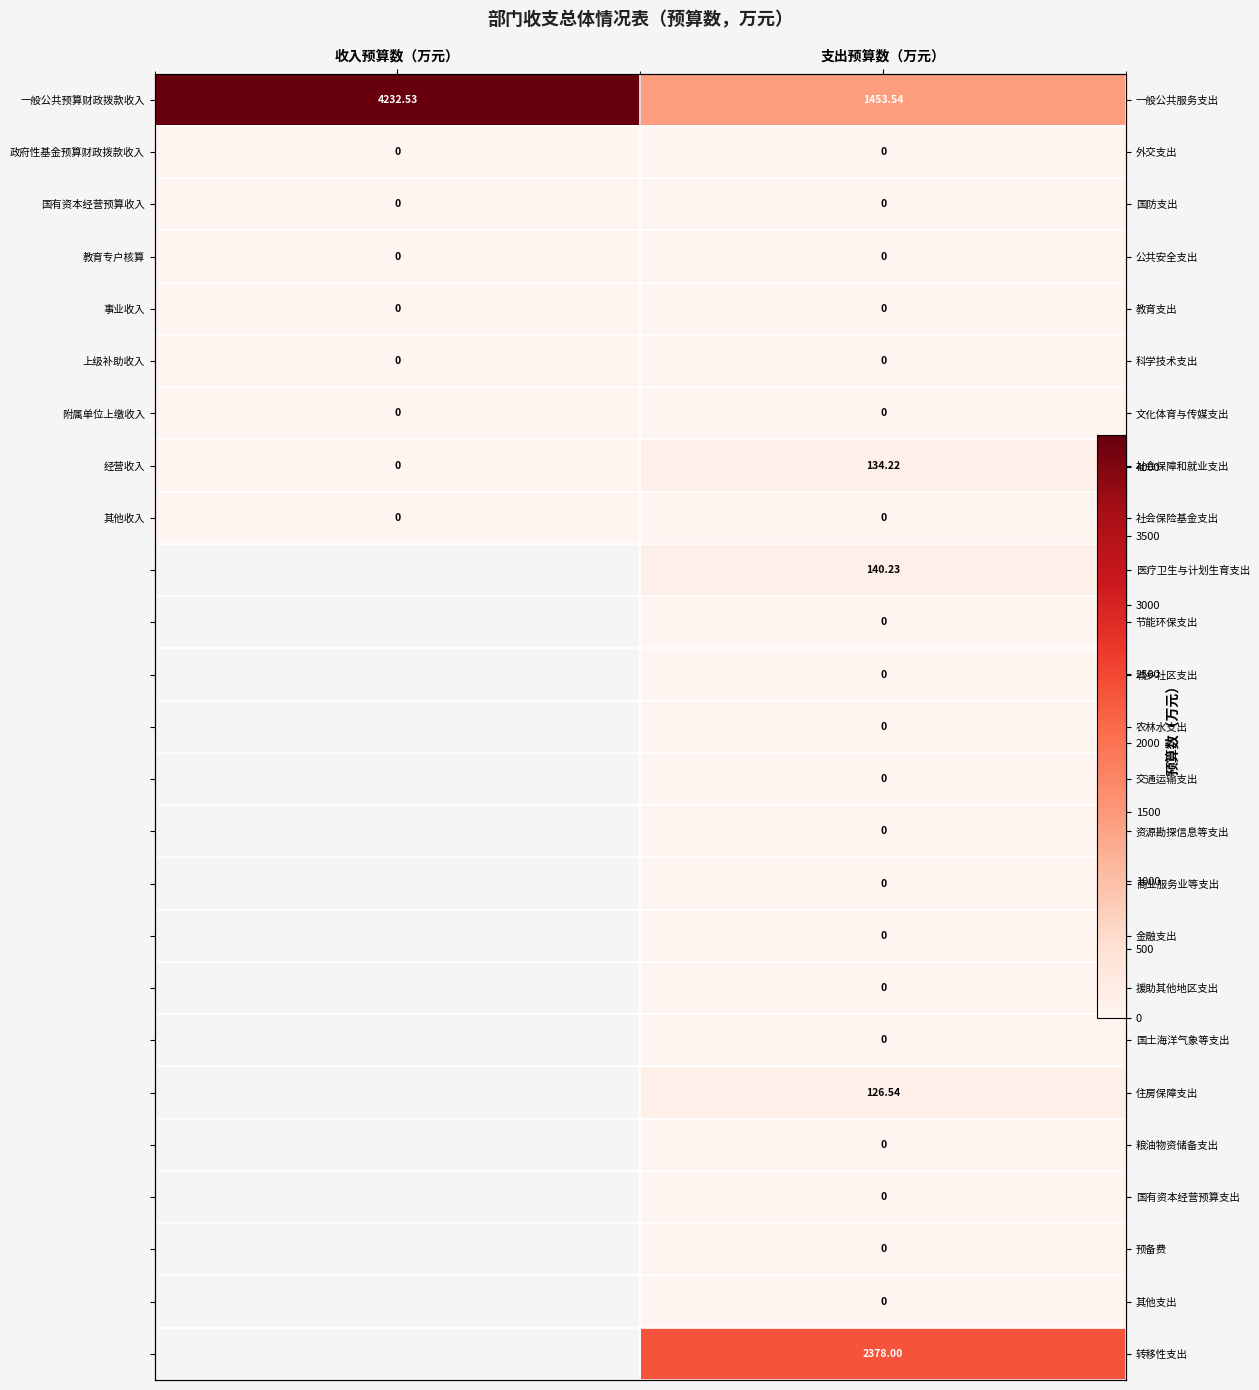

What is the spread (max minus min) of values at 支出预算数（万元）?

2378.0